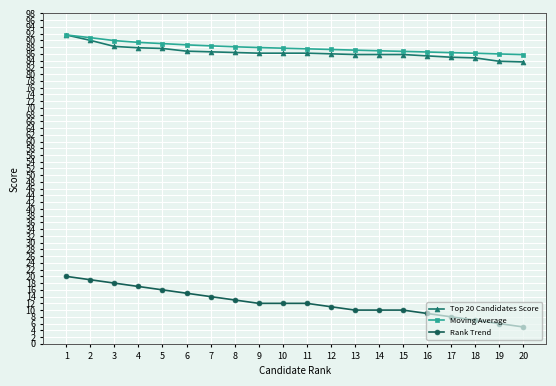

What is the maximum value for Rank Trend?

20.0